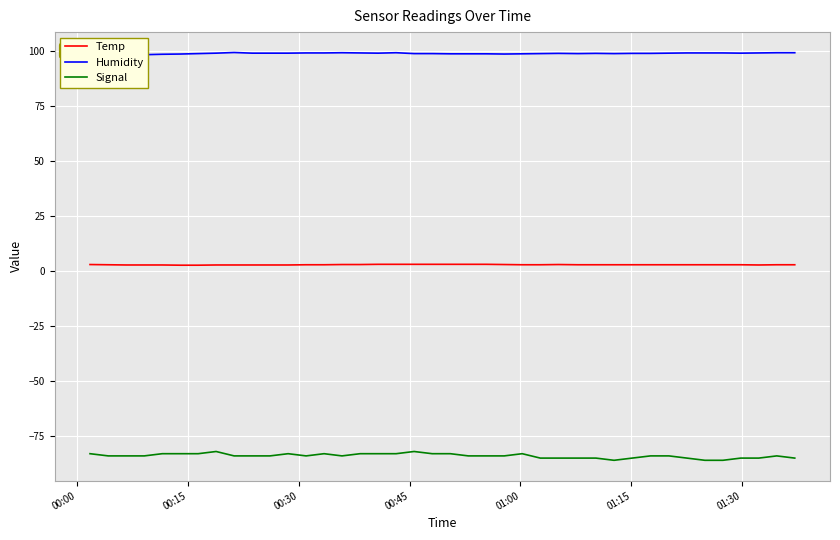

True or false: Temp and Signal cross at least once.

False